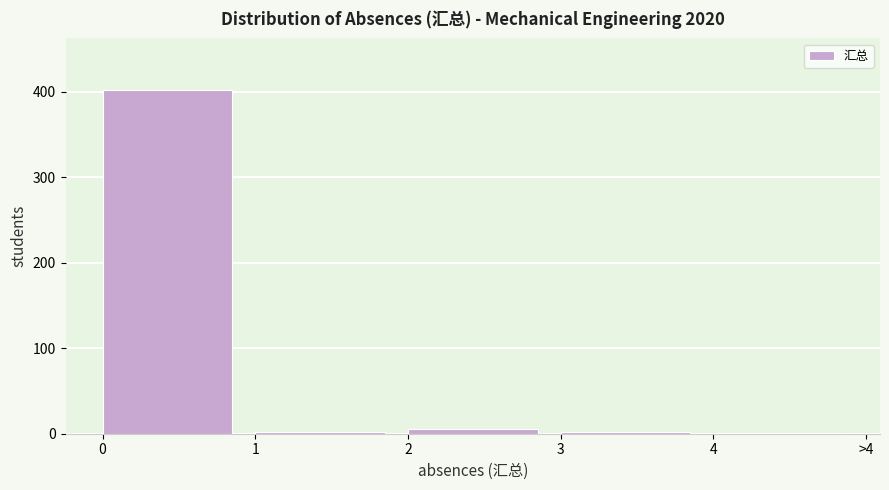

Is it true that the value at 0 is 402?

True